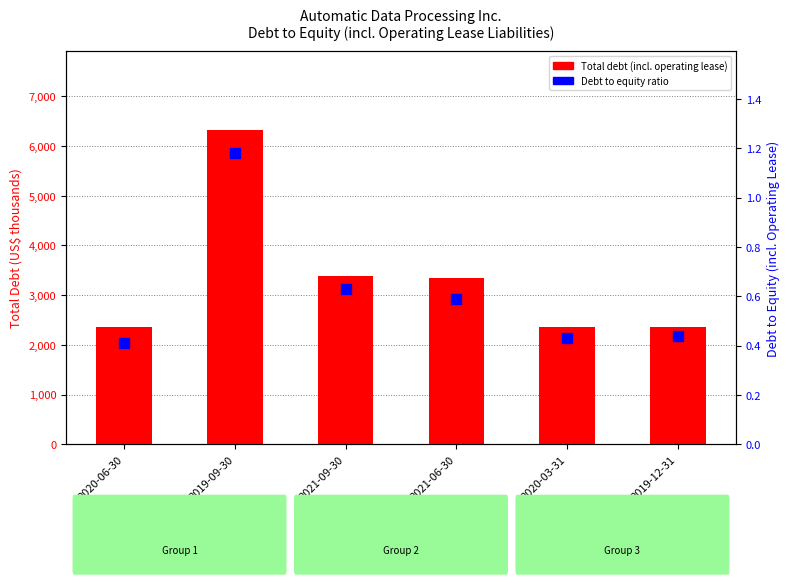

Which series has the widest spread of Y values?

Total Debt